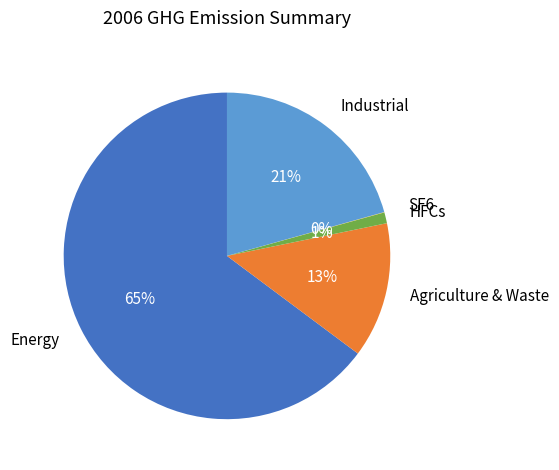

Between Industrial and Energy, which is larger?

Energy